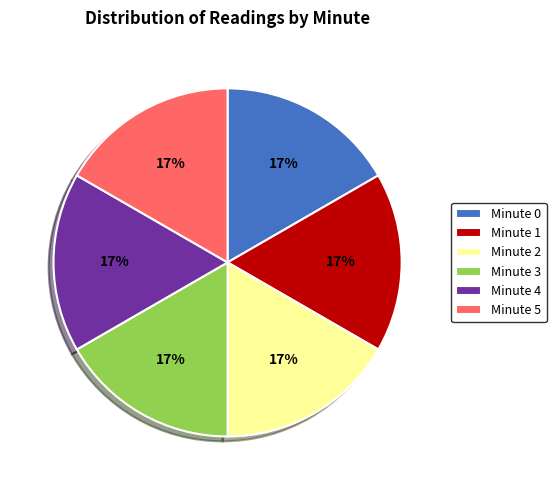

Does any single category account for the majority?

No